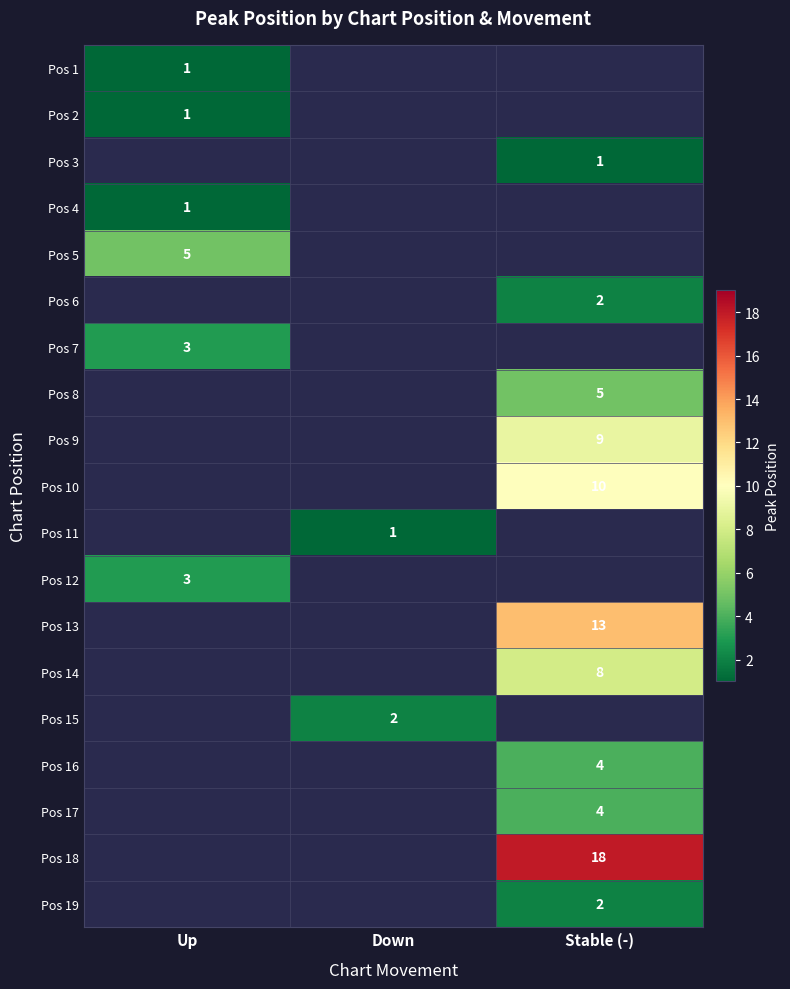

The value of Pos 14 at Stable (-) is 8. True or false?

True